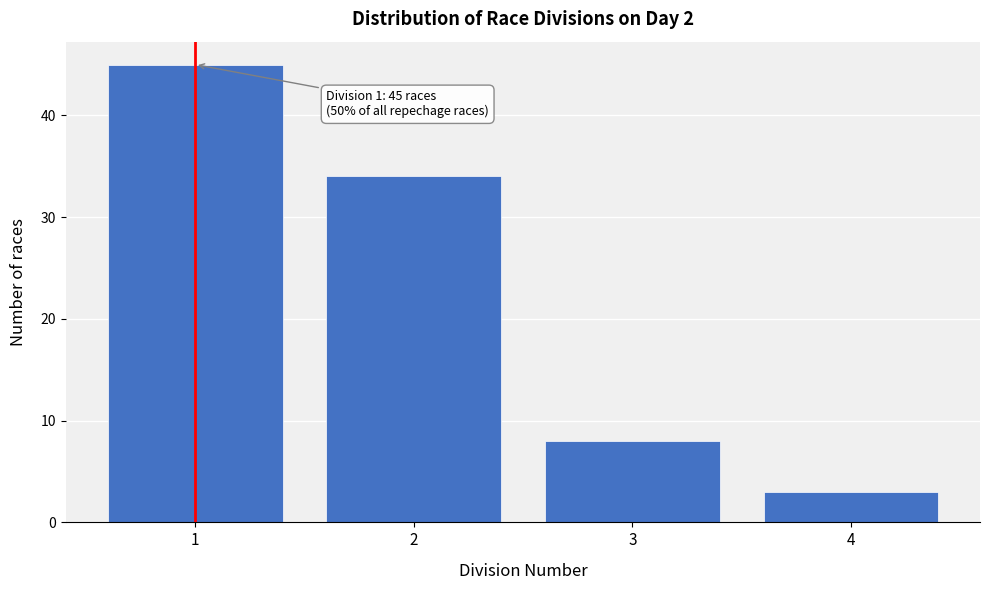

Reading left to right, what are all the values shown in this chart?

45	34	8	3